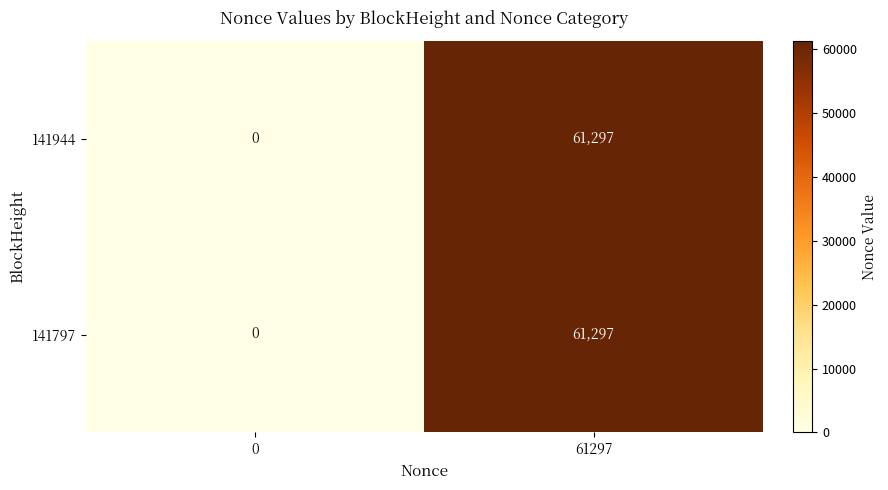

The 141944 series shows 40402 at 61297. True or false?

False